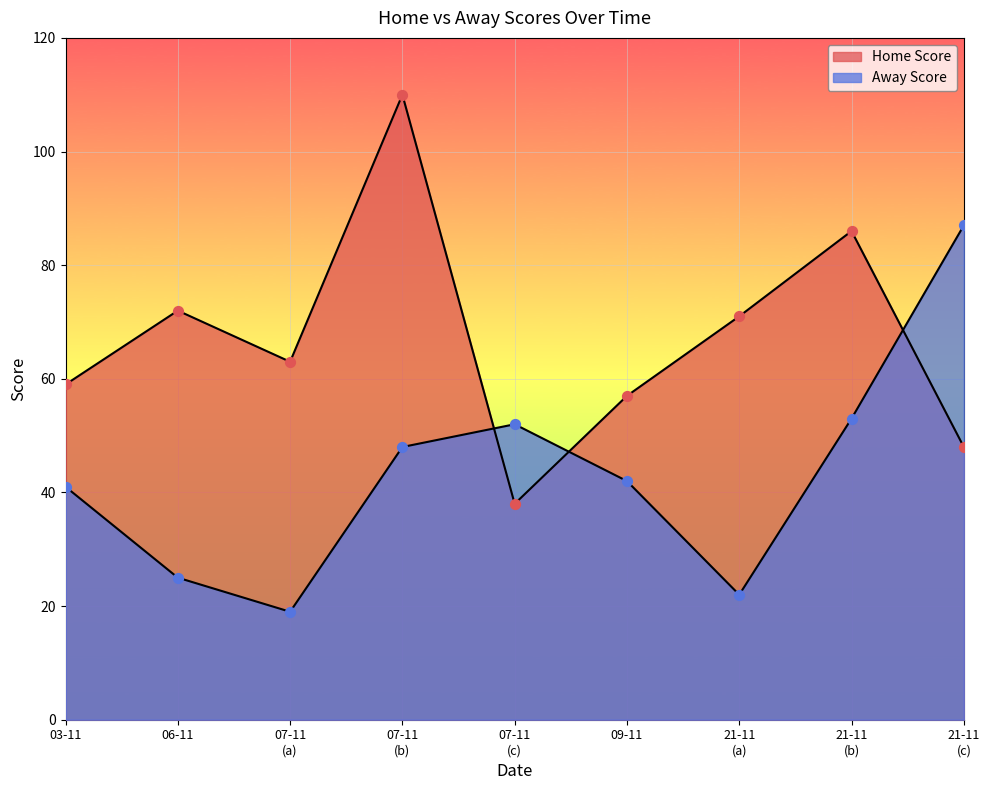

Is the value of Away Score at 09-11-2024 greater than the value of Home Score at 07-11-2024?

No